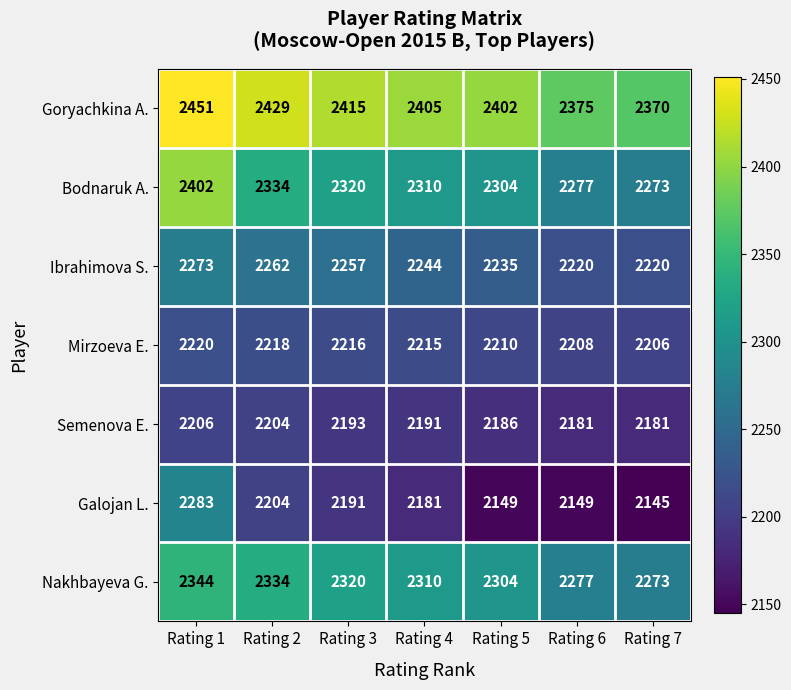

Rank the series by their maximum value, from highest to lowest.

Goryachkina A., Bodnaruk A., Nakhbayeva G., Galojan L., Ibrahimova S., Mirzoeva E., Semenova E.